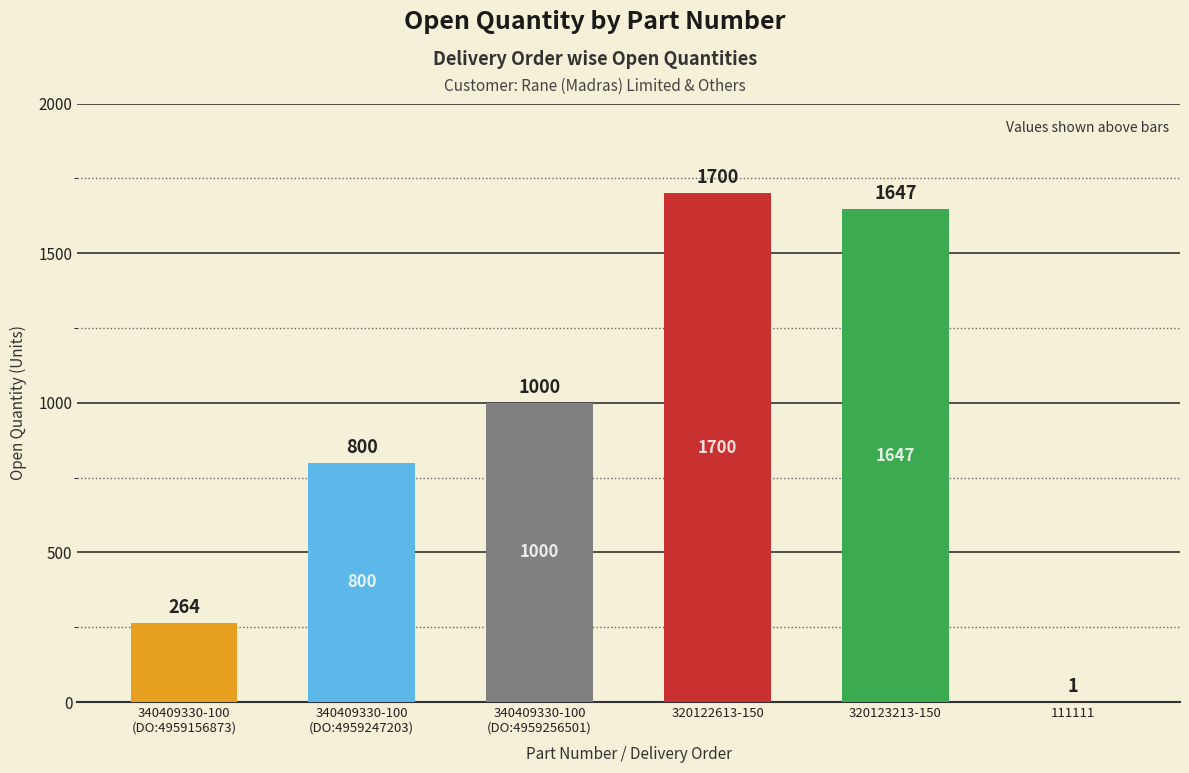

Reading left to right, what are all the values shown in this chart?

264	800	1000	1700	1647	1